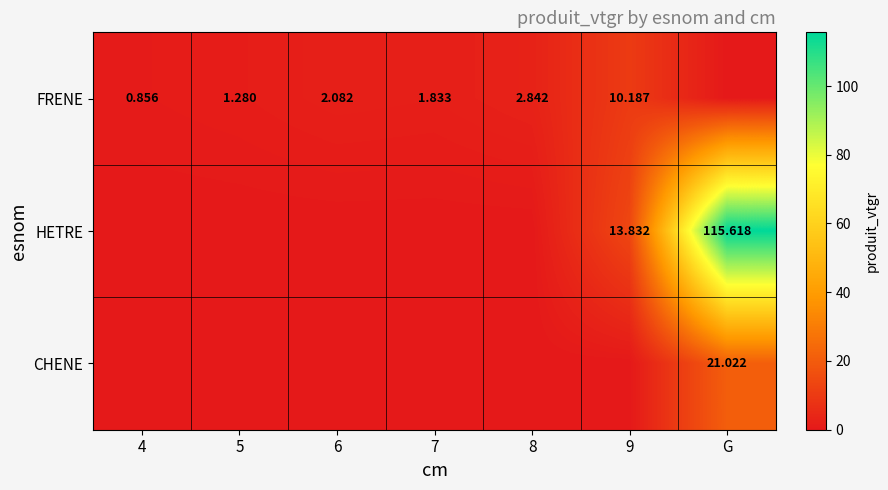

How many data points in CHENE are above 0?

1